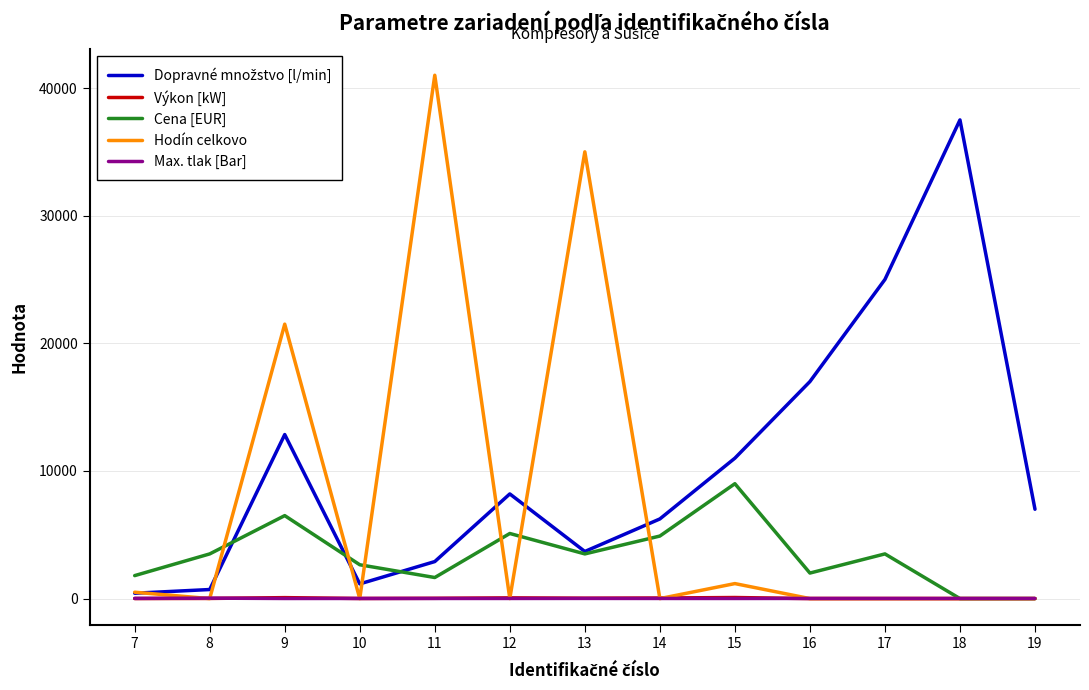

What is the greatest value displayed?

41000.0